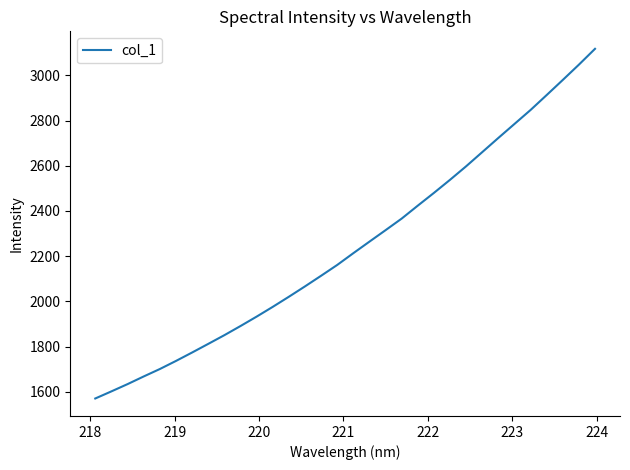

What is the minimum value shown in the chart?

1570.1